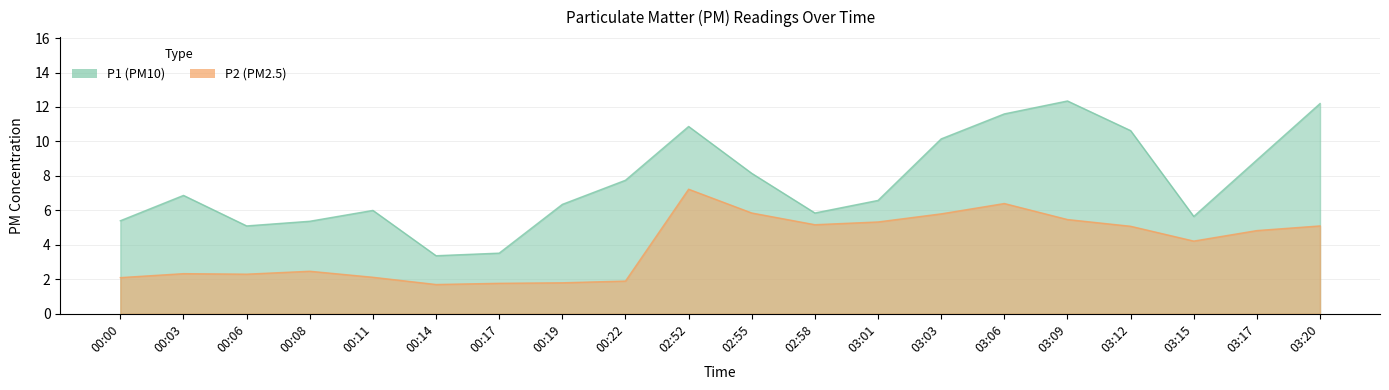

What is the minimum value shown in the chart?

1.7